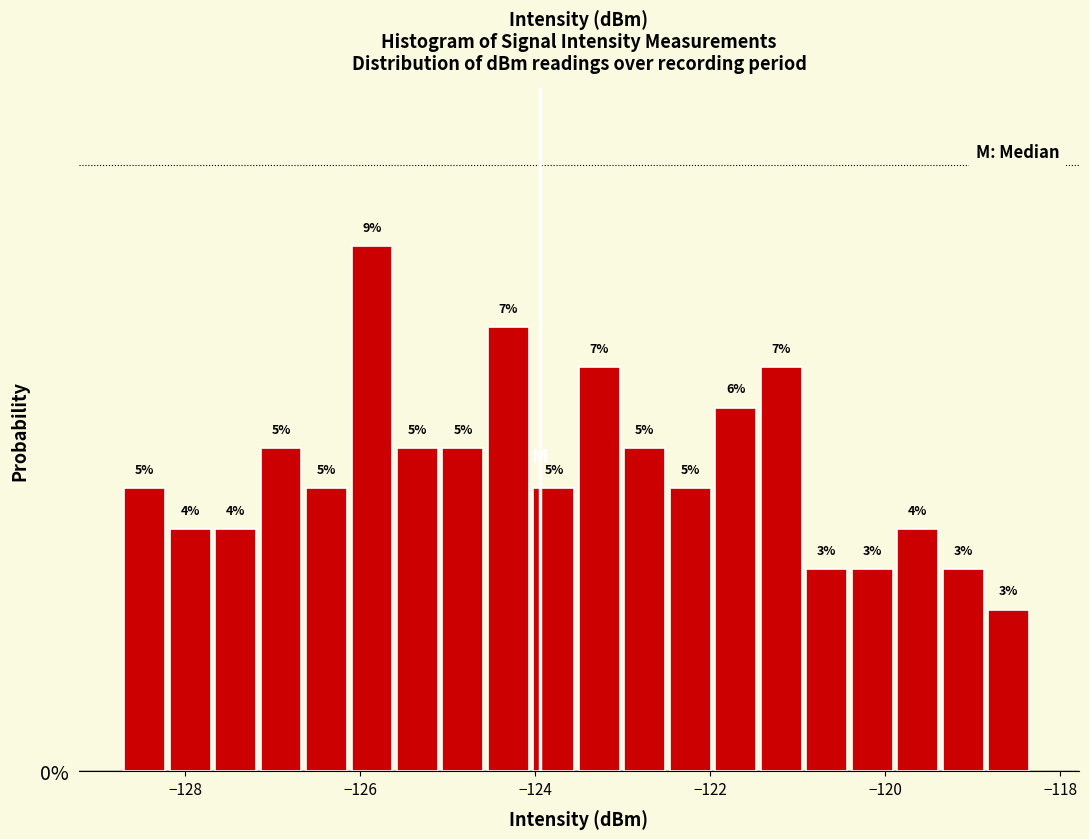

Read against the x-axis, roughly where is the centre of the tallest bar?

-125.8